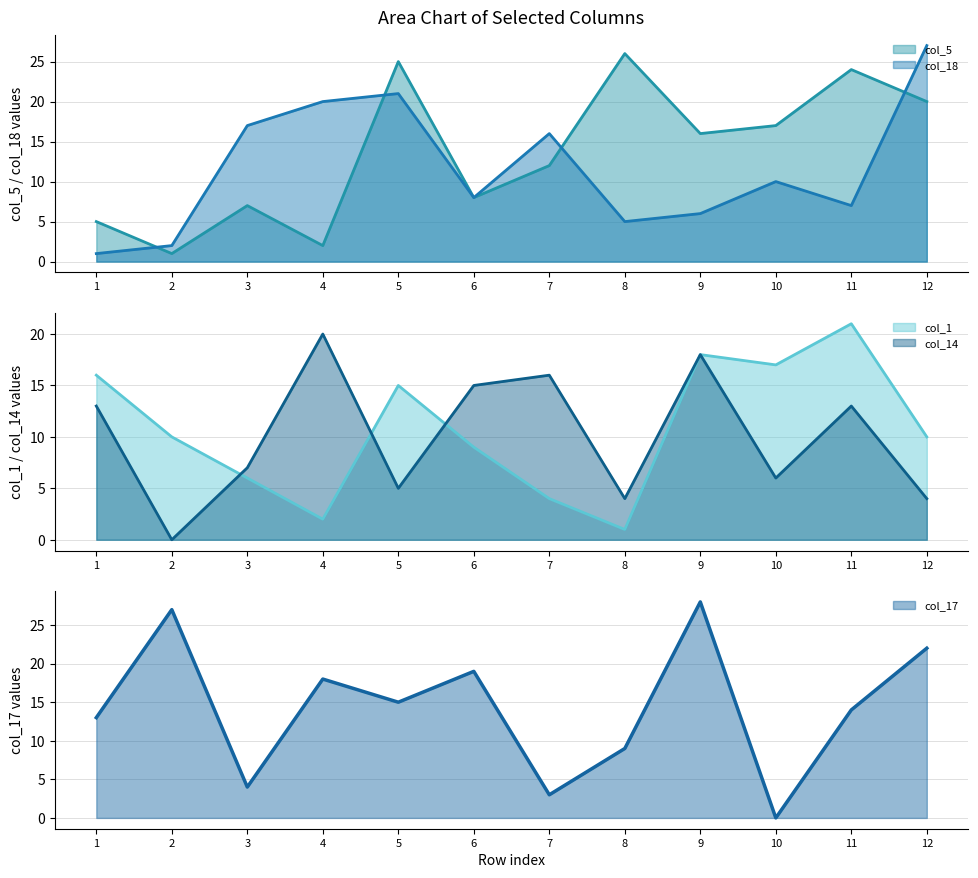

What is the average value of the col_5 series?

14